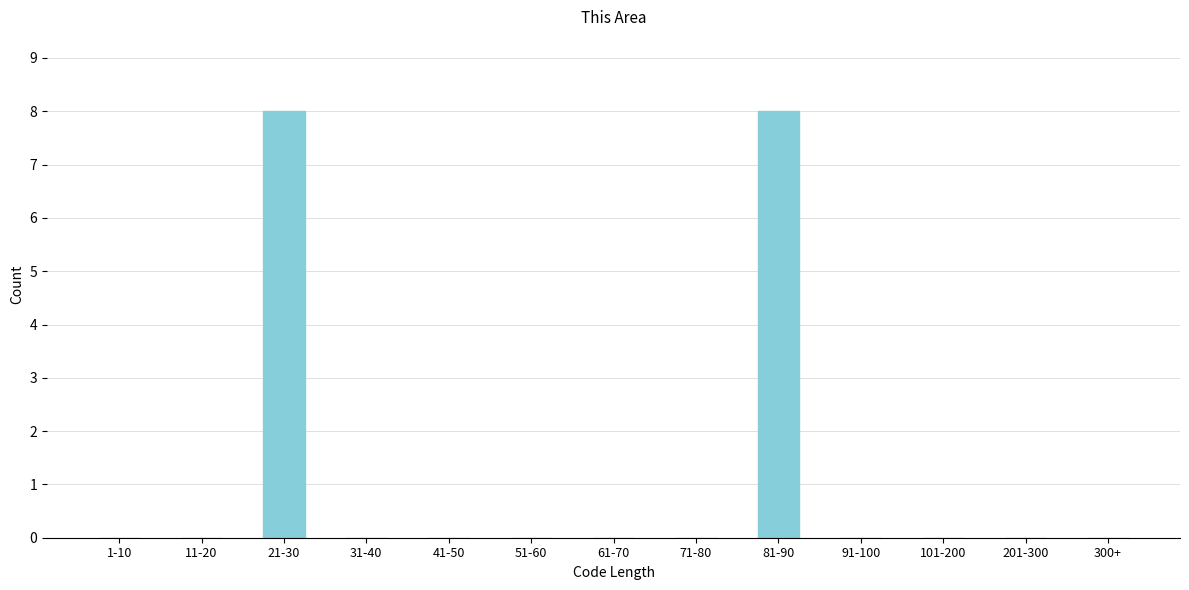

Reading left to right, list all the values displayed in this chart.

1-10=0	11-20=0	21-30=8	31-40=0	41-50=0	51-60=0	61-70=0	71-80=0	81-90=8	91-100=0	101-200=0	201-300=0	300+=0